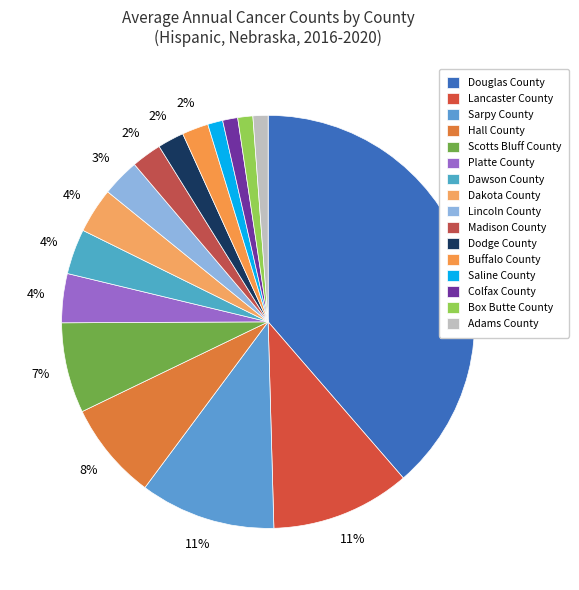

What is the ratio of the value at Sarpy County to the value at Platte County?

2.8